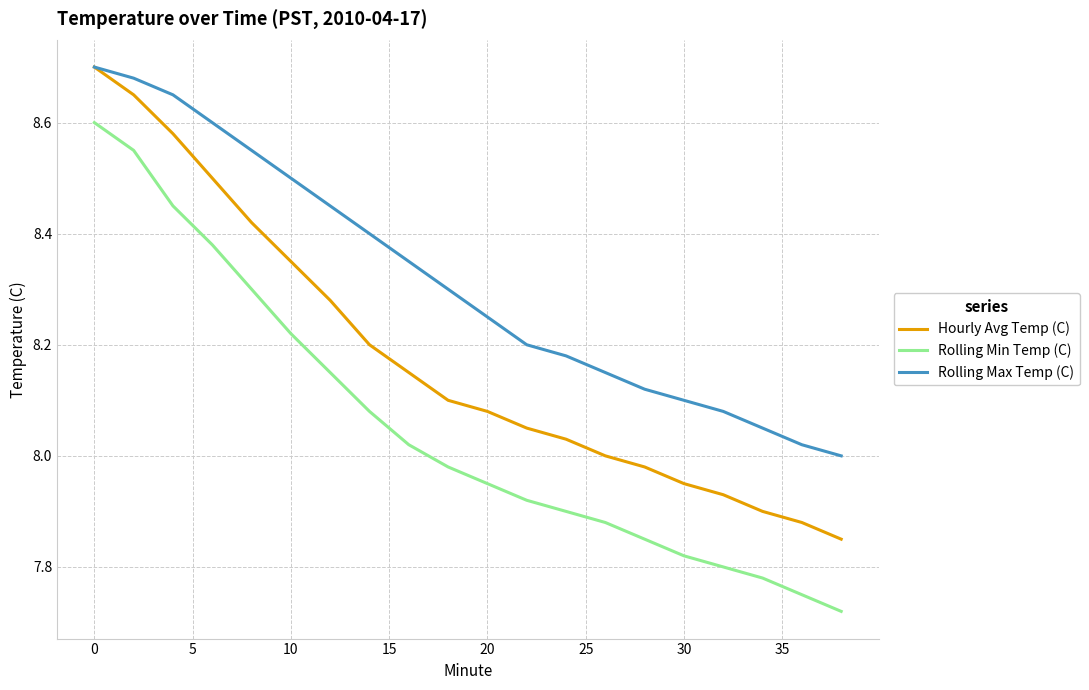

Which series has the largest total across all categories?

Rolling Max Temp (C)